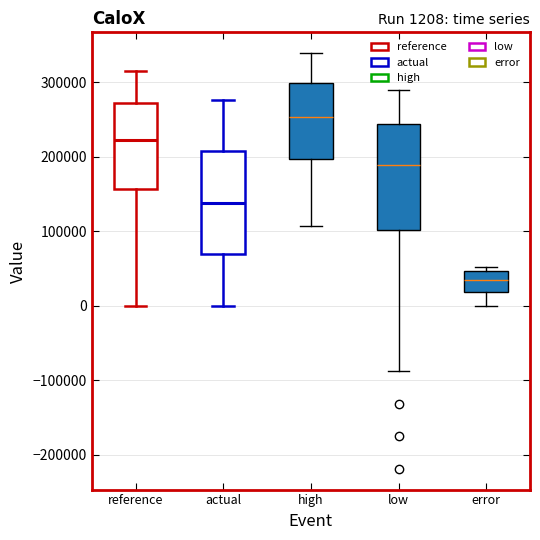

Which box's median line is the highest?

high